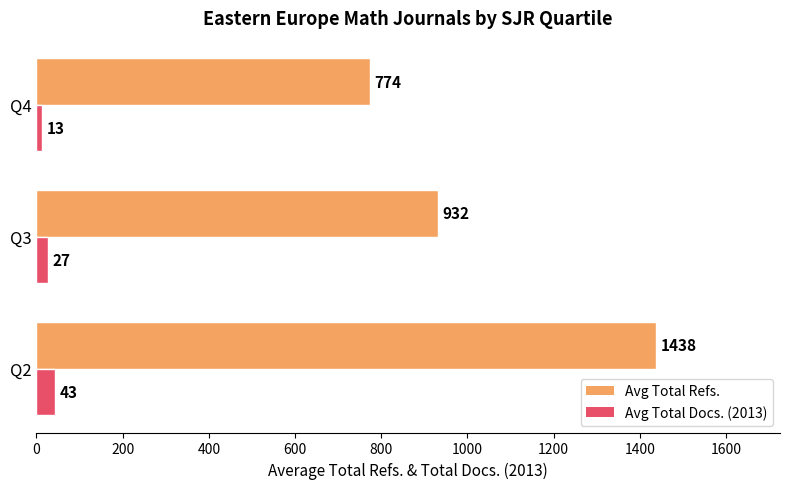

What is the sum of all Avg Total Refs. values?

3144